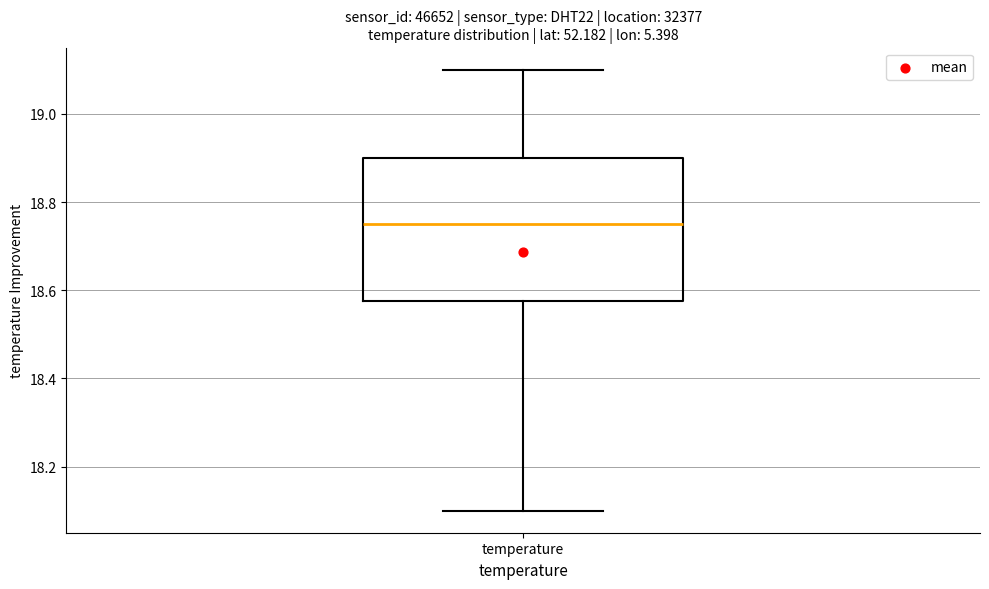

Read this box plot against the y-axis: the position of the median line, the range covered by the box, and the ends of both whiskers. The values are not printed on the chart, so give them approximately, as read against the axis.

median 18.76, box 18.58 to 18.90, whiskers 18.10 to 19.10